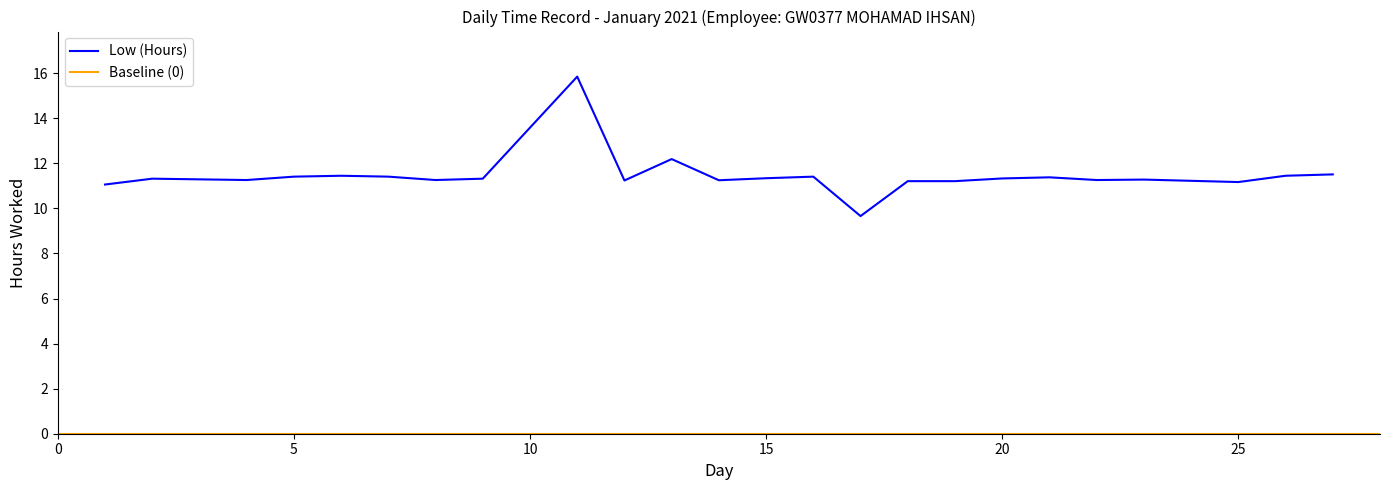

How many lines are shown in the chart?

1